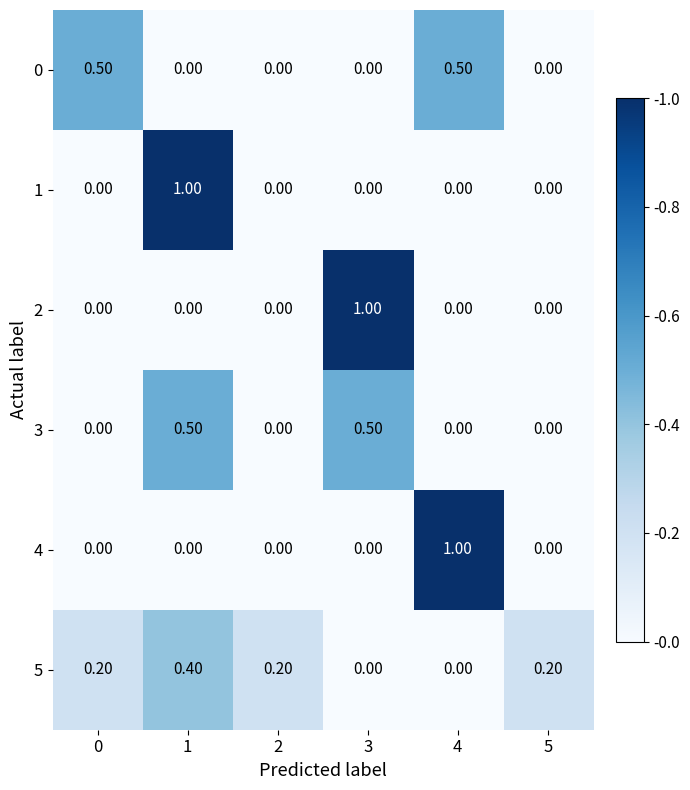

How many data points does each series have?

6